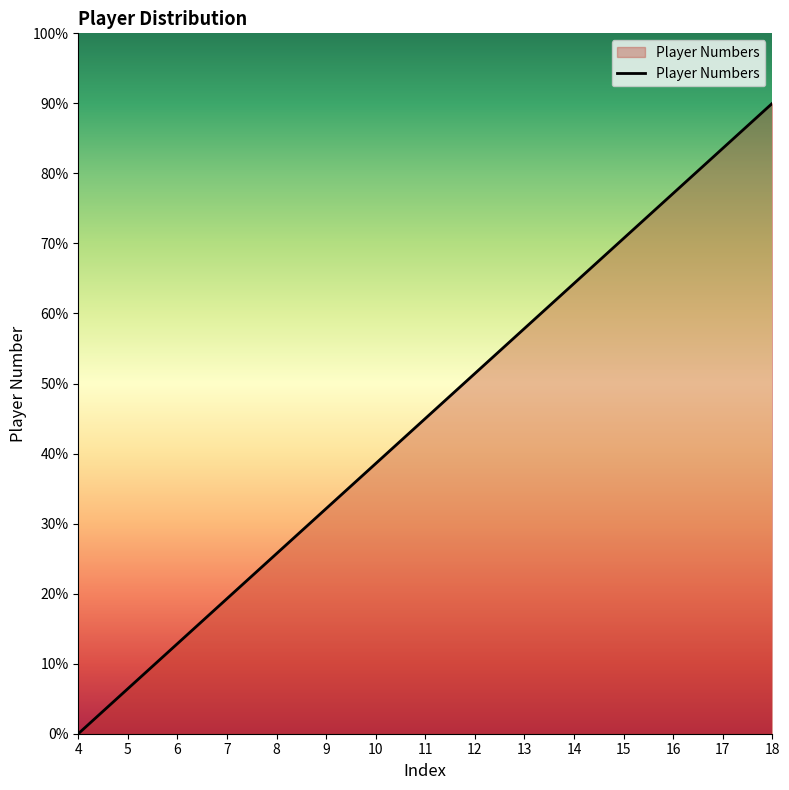

Which label corresponds to the smallest value in the chart?

4